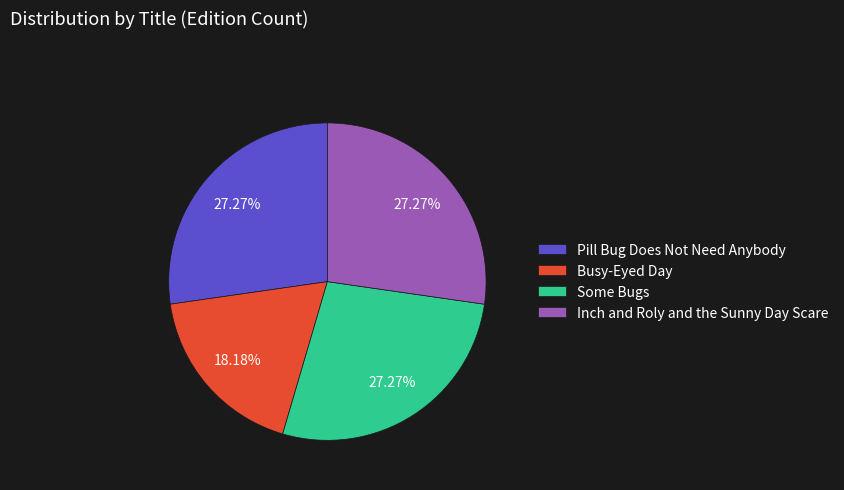

Does Busy-Eyed Day account for over 50% of the chart?

No